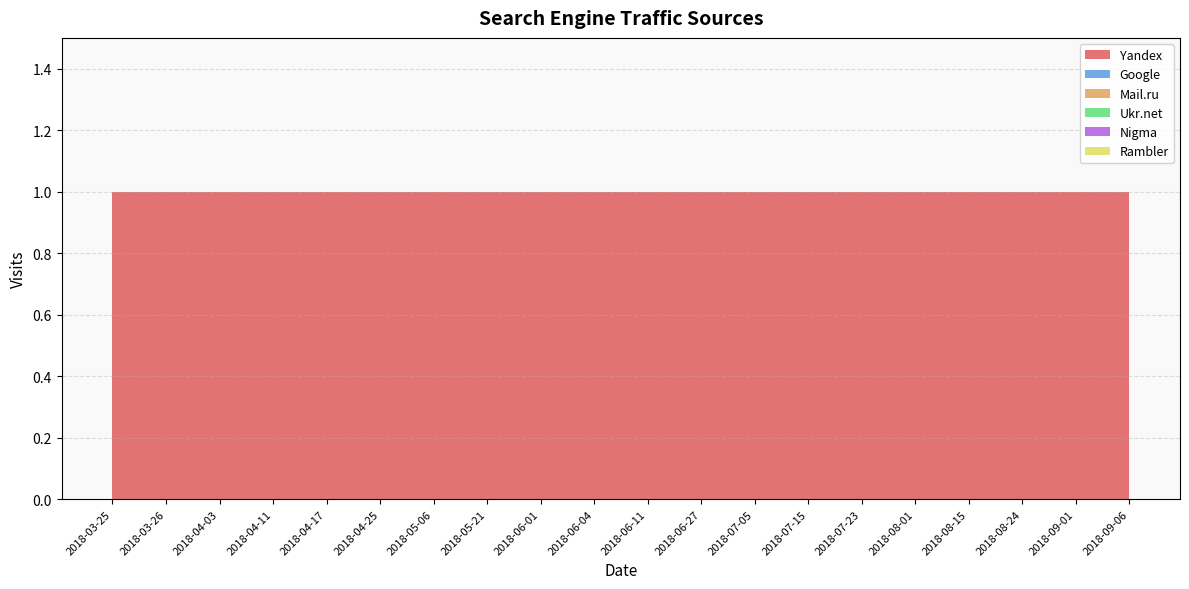

Reading left to right, extract all data points from this chart.

Yandex: 2018-03-25=1	2018-03-26=1	2018-04-03=1	2018-04-11=1	2018-04-17=1	2018-04-25=1	2018-05-06=1	2018-05-21=1	2018-06-01=1	2018-06-04=1	2018-06-11=1	2018-06-27=1	2018-07-05=1	2018-07-15=1	2018-07-23=1	2018-08-01=1	2018-08-15=1	2018-08-24=1	2018-09-01=1	2018-09-06=1
Google: 2018-03-25=0	2018-03-26=0	2018-04-03=0	2018-04-11=0	2018-04-17=0	2018-04-25=0	2018-05-06=0	2018-05-21=0	2018-06-01=0	2018-06-04=0	2018-06-11=0	2018-06-27=0	2018-07-05=0	2018-07-15=0	2018-07-23=0	2018-08-01=0	2018-08-15=0	2018-08-24=0	2018-09-01=0	2018-09-06=0
Mail.ru: 2018-03-25=0	2018-03-26=0	2018-04-03=0	2018-04-11=0	2018-04-17=0	2018-04-25=0	2018-05-06=0	2018-05-21=0	2018-06-01=0	2018-06-04=0	2018-06-11=0	2018-06-27=0	2018-07-05=0	2018-07-15=0	2018-07-23=0	2018-08-01=0	2018-08-15=0	2018-08-24=0	2018-09-01=0	2018-09-06=0
Ukr.net: 2018-03-25=0	2018-03-26=0	2018-04-03=0	2018-04-11=0	2018-04-17=0	2018-04-25=0	2018-05-06=0	2018-05-21=0	2018-06-01=0	2018-06-04=0	2018-06-11=0	2018-06-27=0	2018-07-05=0	2018-07-15=0	2018-07-23=0	2018-08-01=0	2018-08-15=0	2018-08-24=0	2018-09-01=0	2018-09-06=0
Nigma: 2018-03-25=0	2018-03-26=0	2018-04-03=0	2018-04-11=0	2018-04-17=0	2018-04-25=0	2018-05-06=0	2018-05-21=0	2018-06-01=0	2018-06-04=0	2018-06-11=0	2018-06-27=0	2018-07-05=0	2018-07-15=0	2018-07-23=0	2018-08-01=0	2018-08-15=0	2018-08-24=0	2018-09-01=0	2018-09-06=0
Rambler: 2018-03-25=0	2018-03-26=0	2018-04-03=0	2018-04-11=0	2018-04-17=0	2018-04-25=0	2018-05-06=0	2018-05-21=0	2018-06-01=0	2018-06-04=0	2018-06-11=0	2018-06-27=0	2018-07-05=0	2018-07-15=0	2018-07-23=0	2018-08-01=0	2018-08-15=0	2018-08-24=0	2018-09-01=0	2018-09-06=0